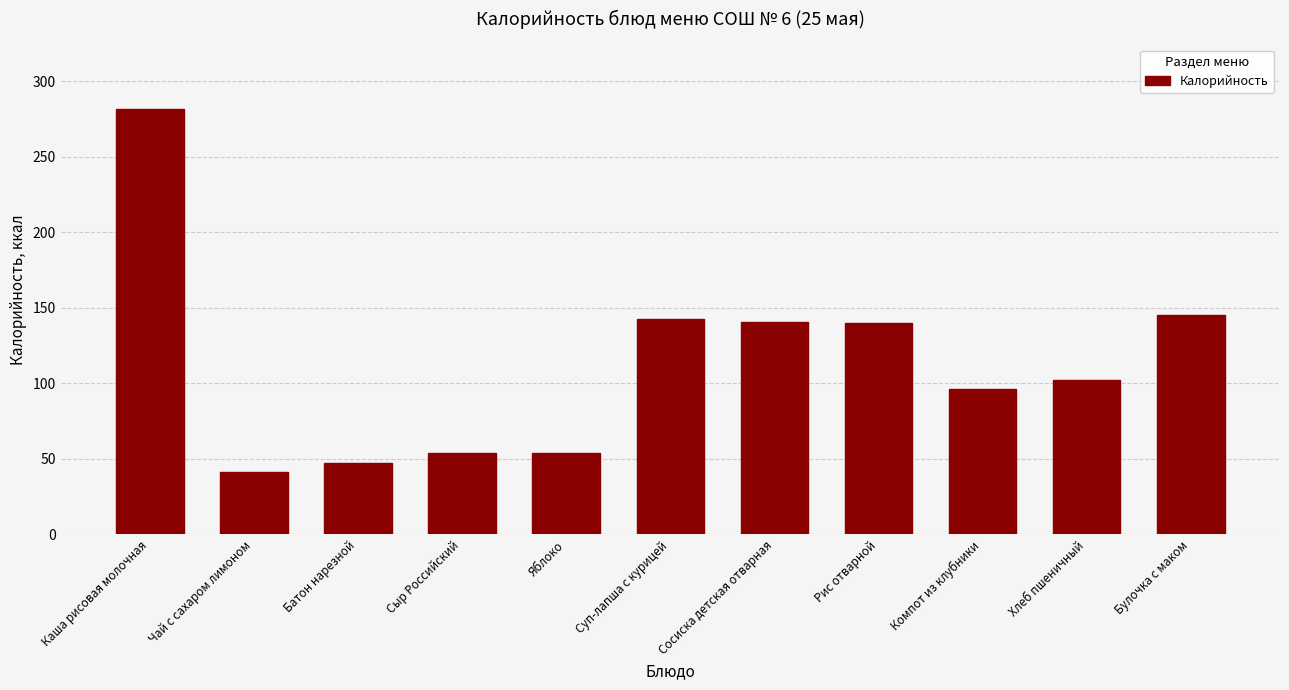

Is it true that the value at Рис отварной is 241.0?

False